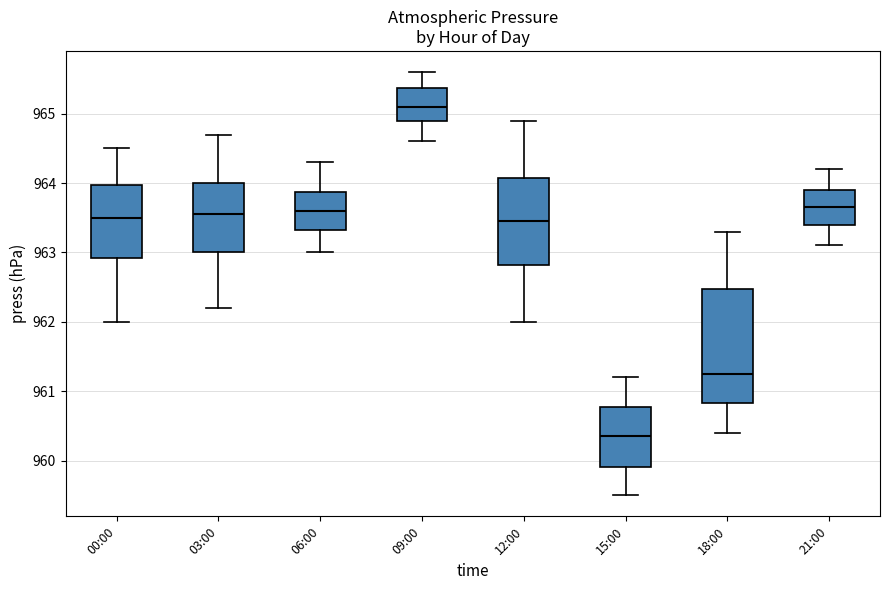

Reading left to right, read every box against the y-axis: the position of its median line, the range the box covers, and the ends of its whiskers. The values are not printed on the chart, so give them approximately, as read against the axis.

00:00: median 963.5, box 962.9 to 964.0, whiskers 962.0 to 964.5
03:00: median 963.6, box 963.0 to 964.0, whiskers 962.2 to 964.7
06:00: median 963.6, box 963.3 to 963.9, whiskers 963.0 to 964.3
09:00: median 965.1, box 964.9 to 965.4, whiskers 964.6 to 965.6
12:00: median 963.5, box 962.8 to 964.1, whiskers 962.0 to 964.9
15:00: median 960.4, box 959.9 to 960.8, whiskers 959.5 to 961.2
18:00: median 961.3, box 960.8 to 962.5, whiskers 960.4 to 963.3
21:00: median 963.7, box 963.4 to 963.9, whiskers 963.1 to 964.2